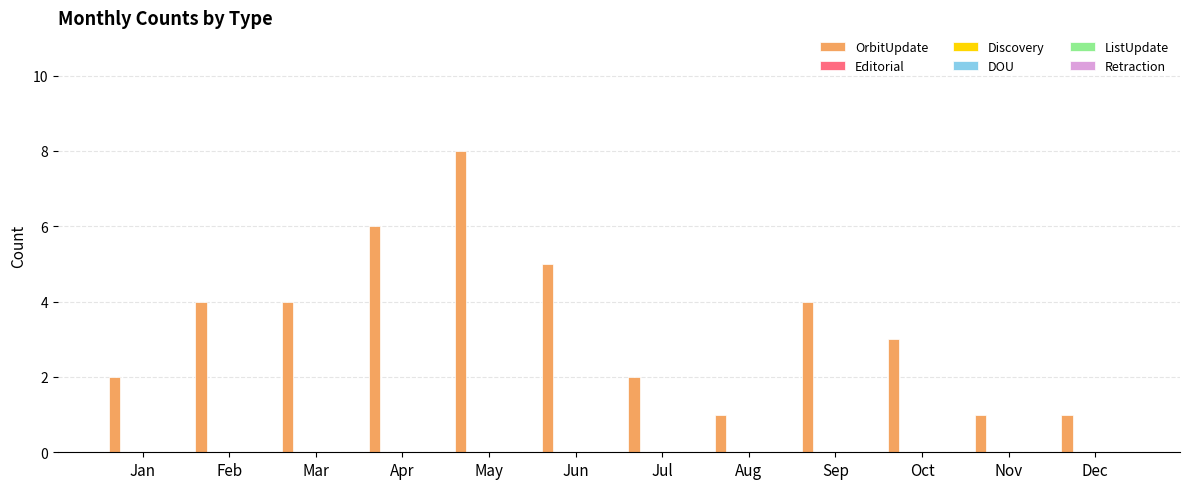

What is the maximum value shown in the chart?

8